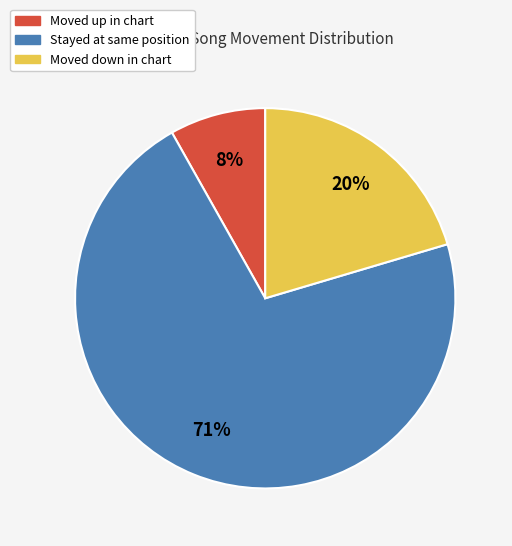

Count the number of slices in the pie.

3